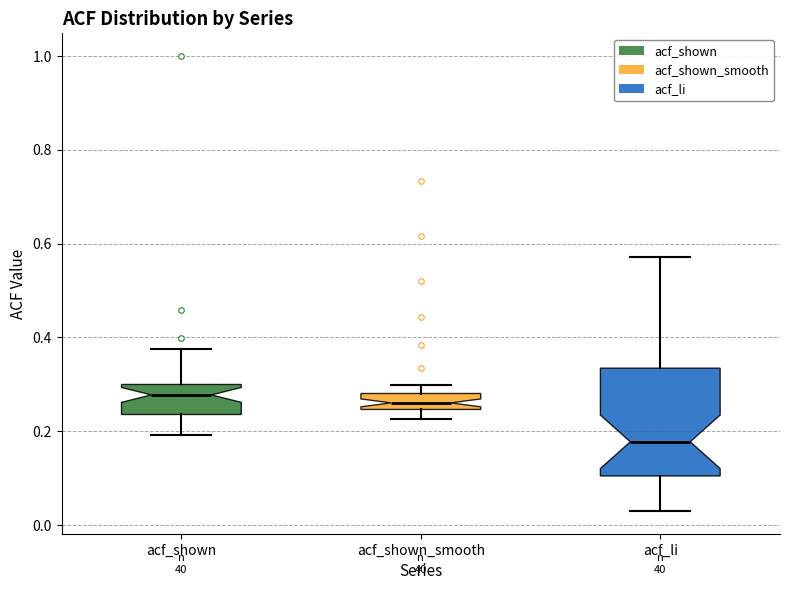

Which box has the lowest median line?

acf_li